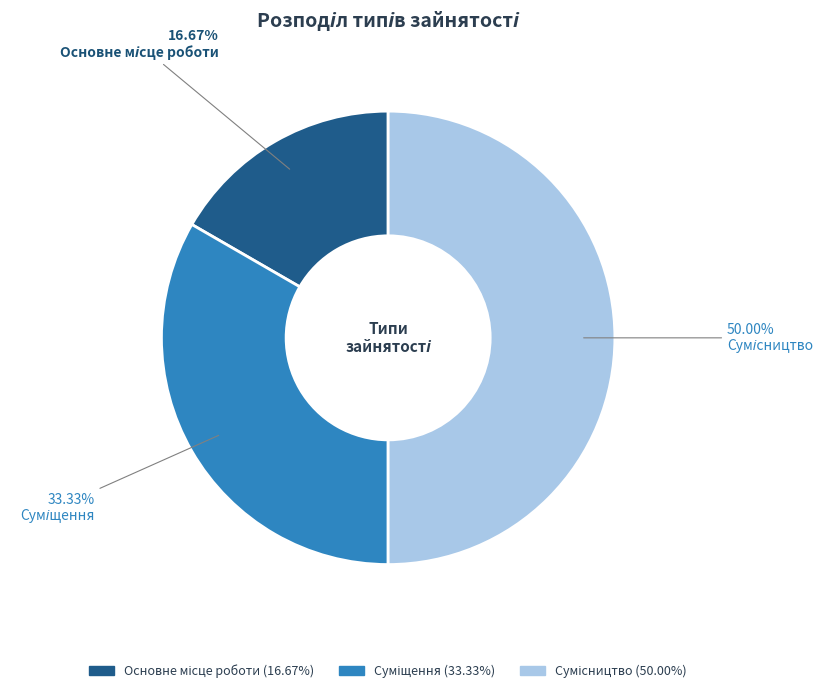

What is the total percentage of Сумісництво and Основне місце роботи?

66.7%